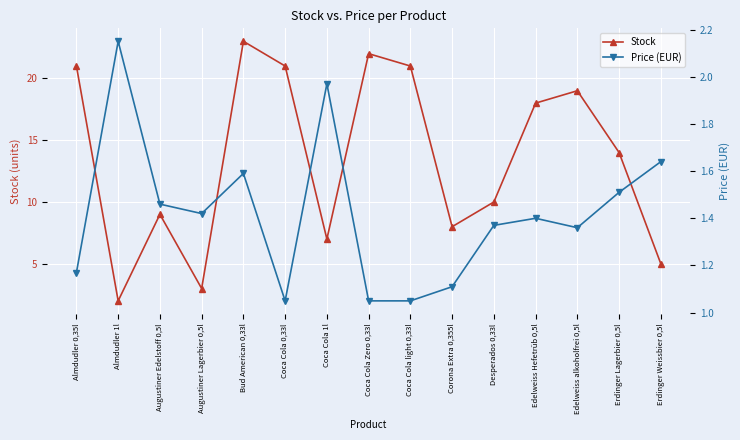

Where is Stock nearest to the value 12?

Desperados 0,33l